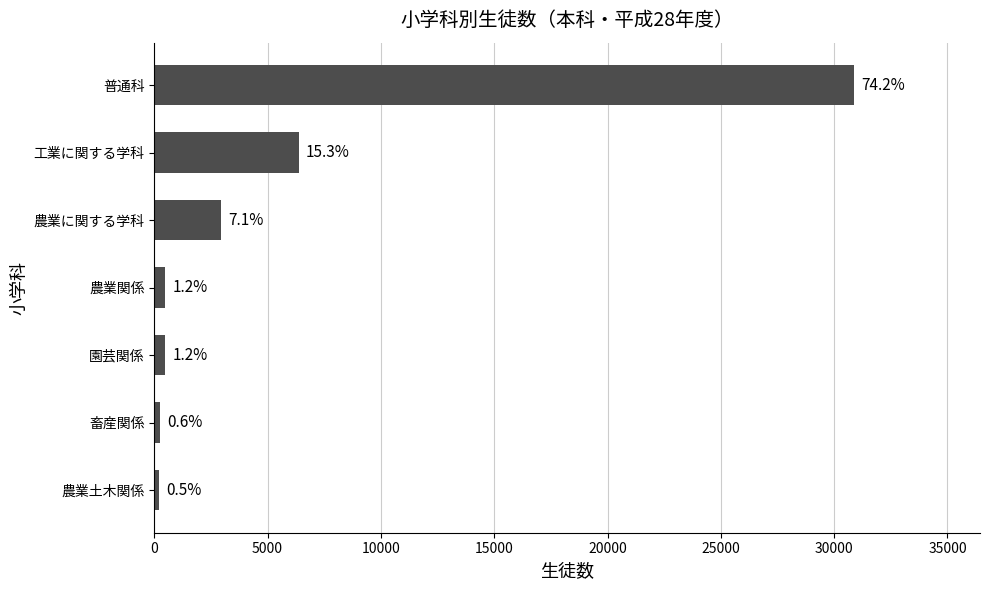

Does the chart contain any negative values?

No